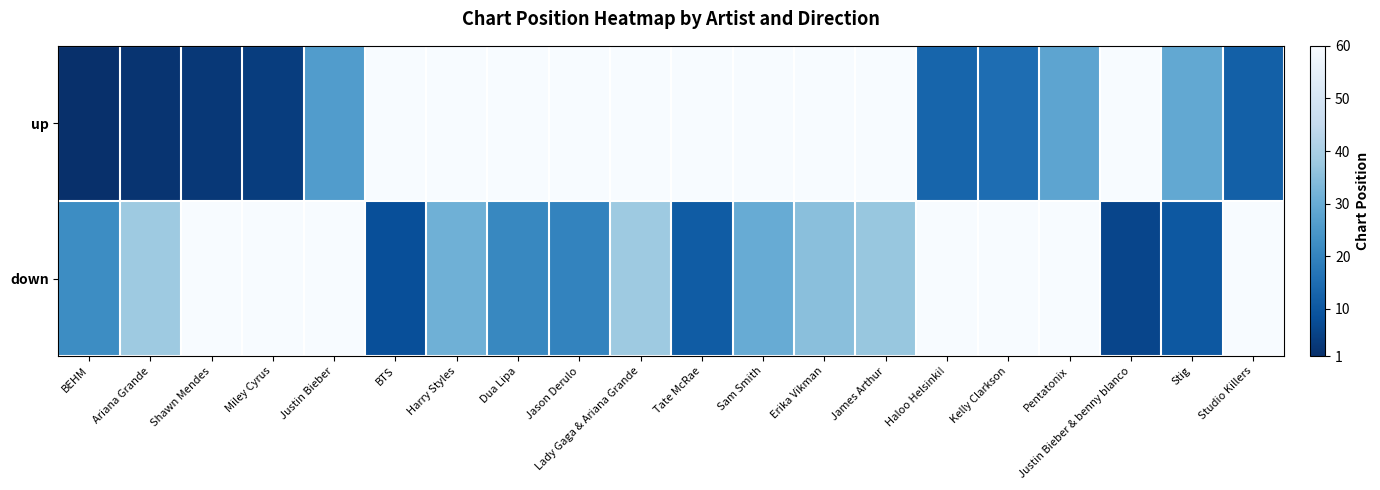

Which series has the largest total across all categories?

up